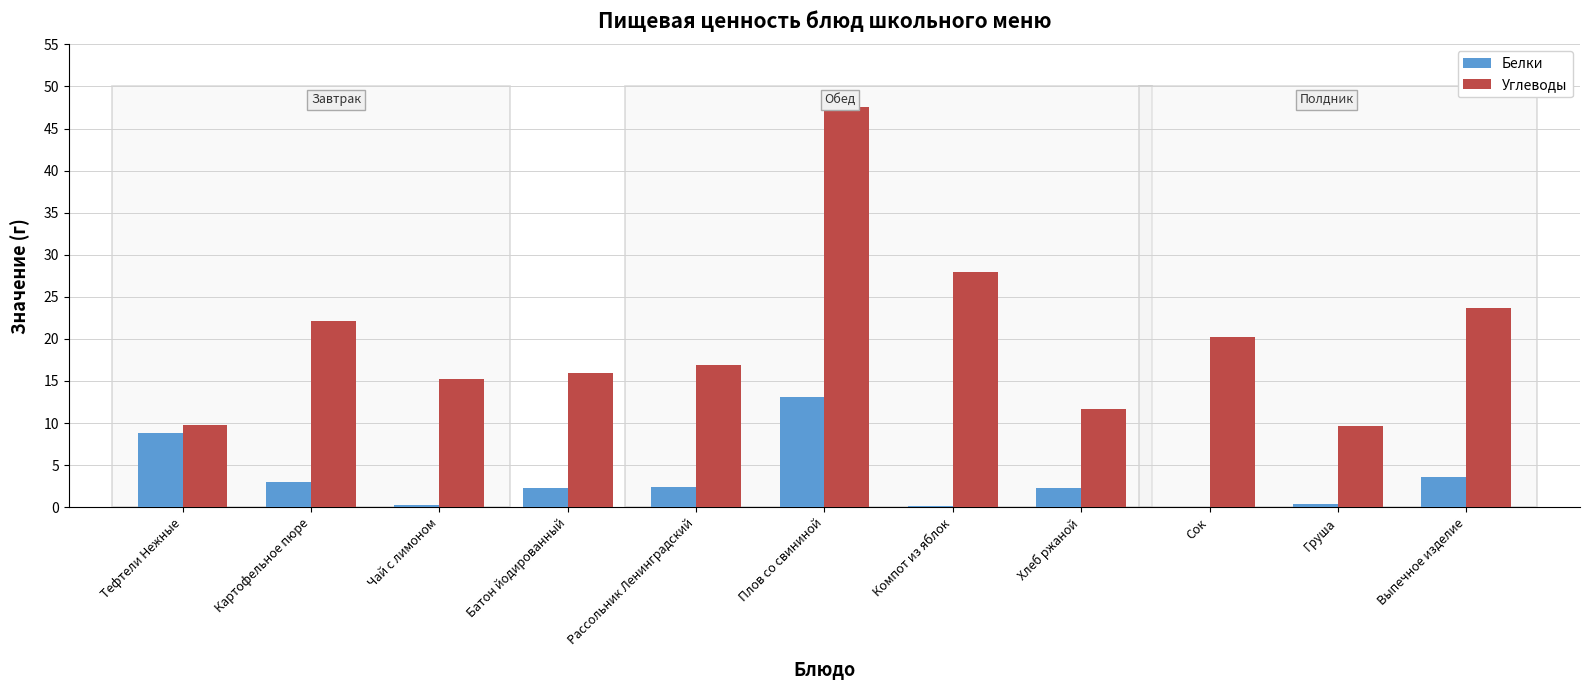

True or false: Углеводы has a value of 10.2 at Плов со свининой.

False